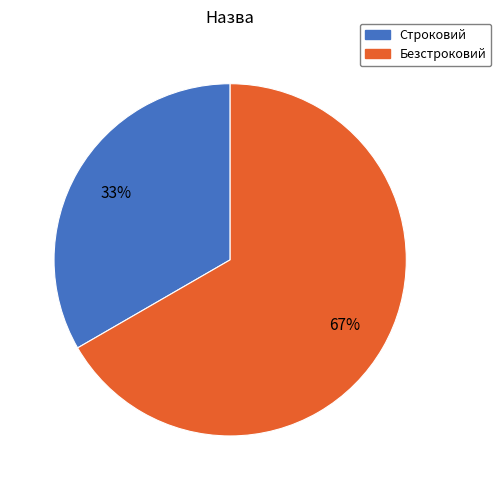

Rank the categories by value from lowest to highest.

Строковий, Безстроковий